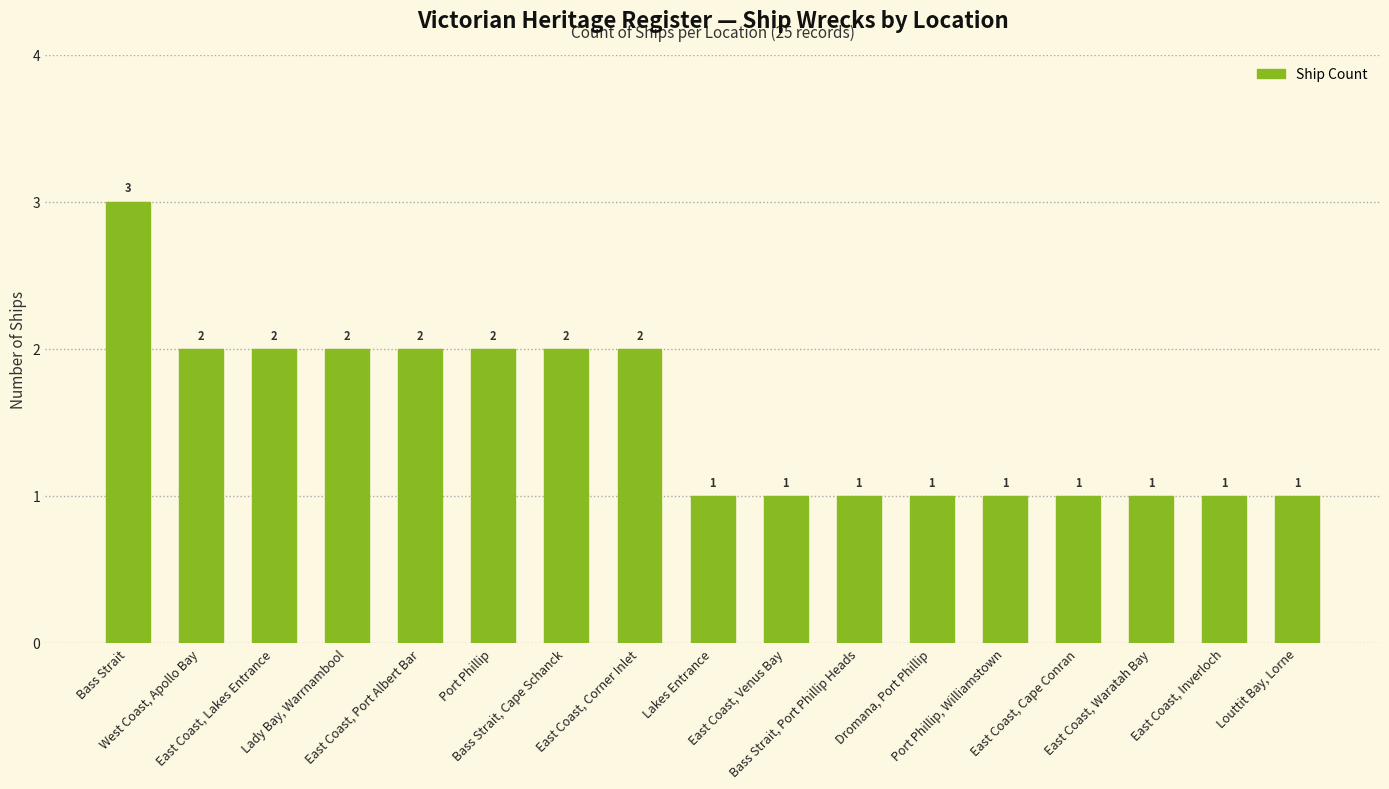

What is the ratio of the value at Port Phillip, Williamstown to the value at Louttit Bay, Lorne?

1.0